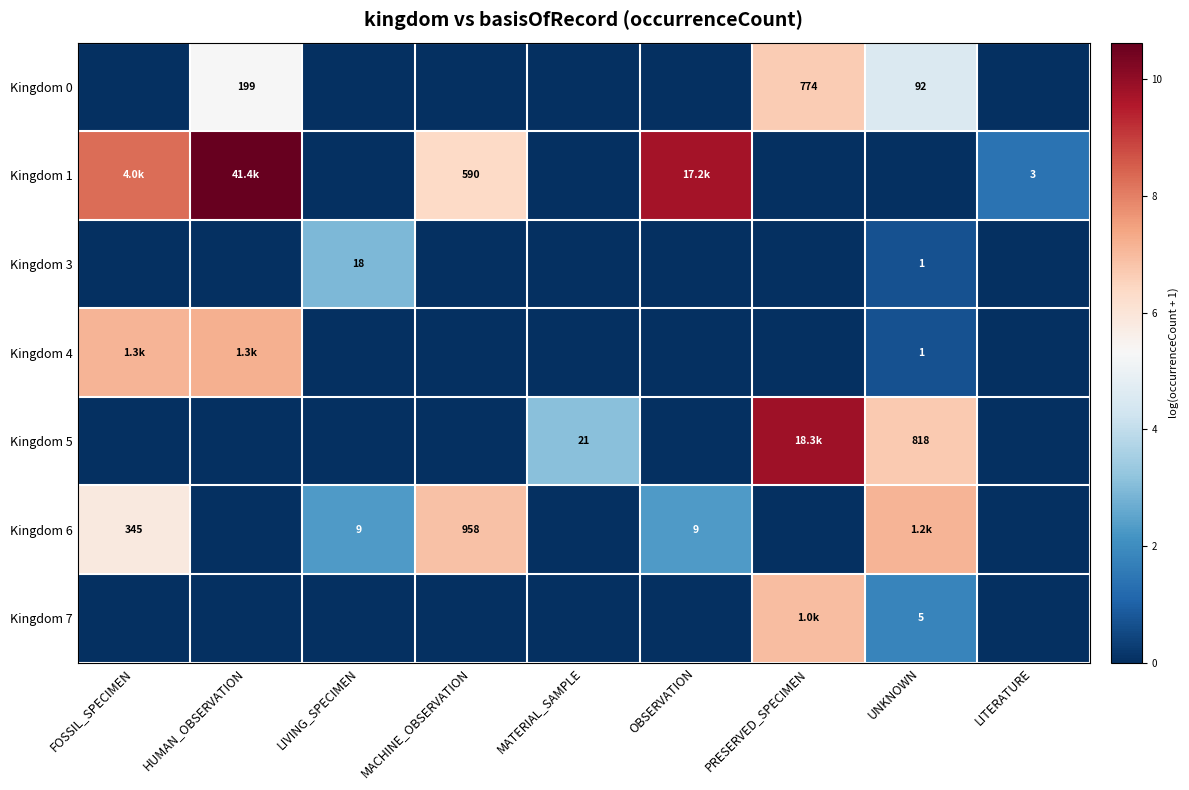

What is the spread (max minus min) of values at FOSSIL_SPECIMEN?

8.3